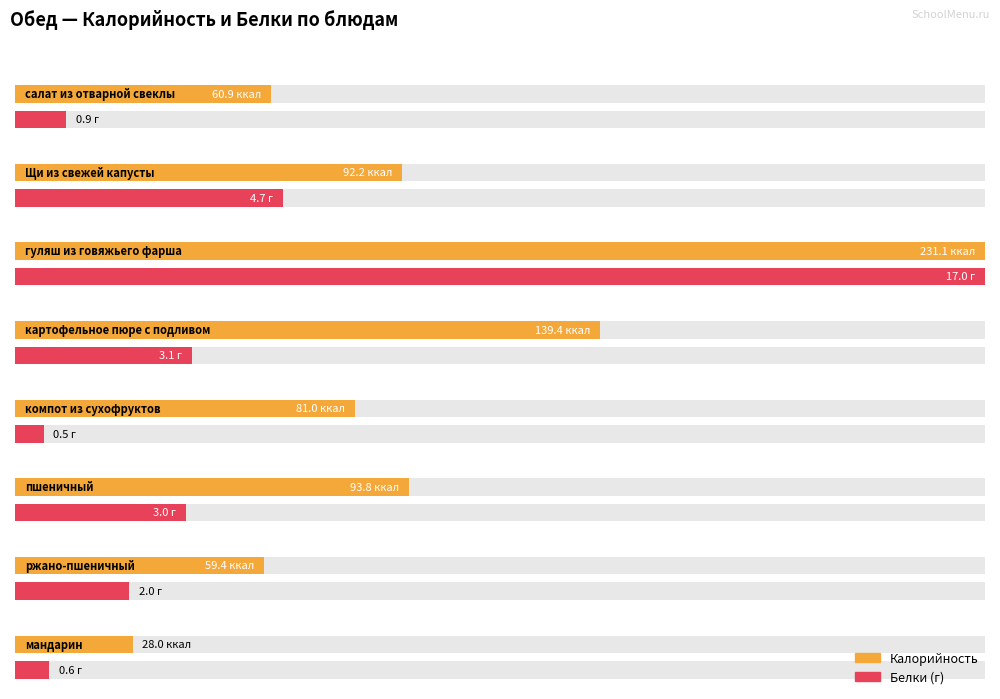

Which series has the widest spread of values?

Калорийность